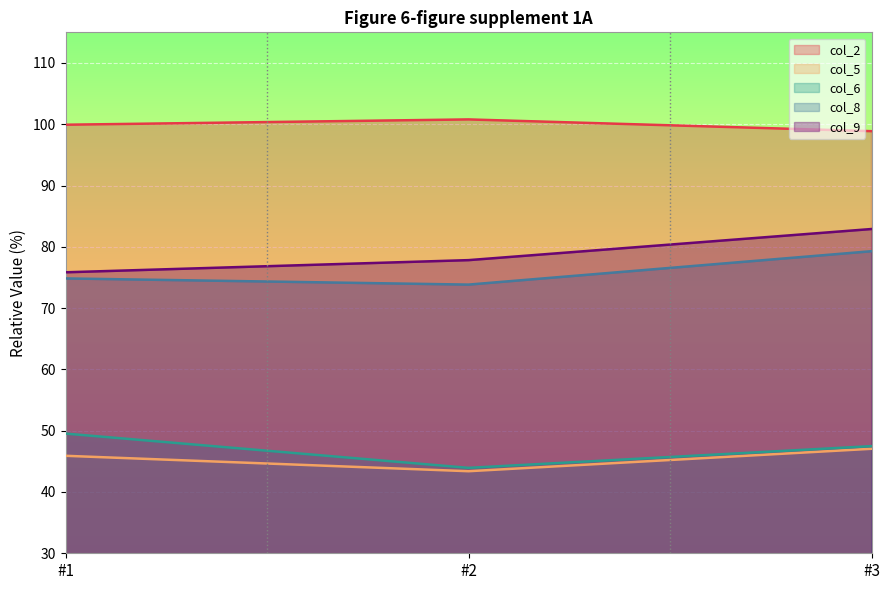

Which category has the lowest value in the col_8 series?

#2